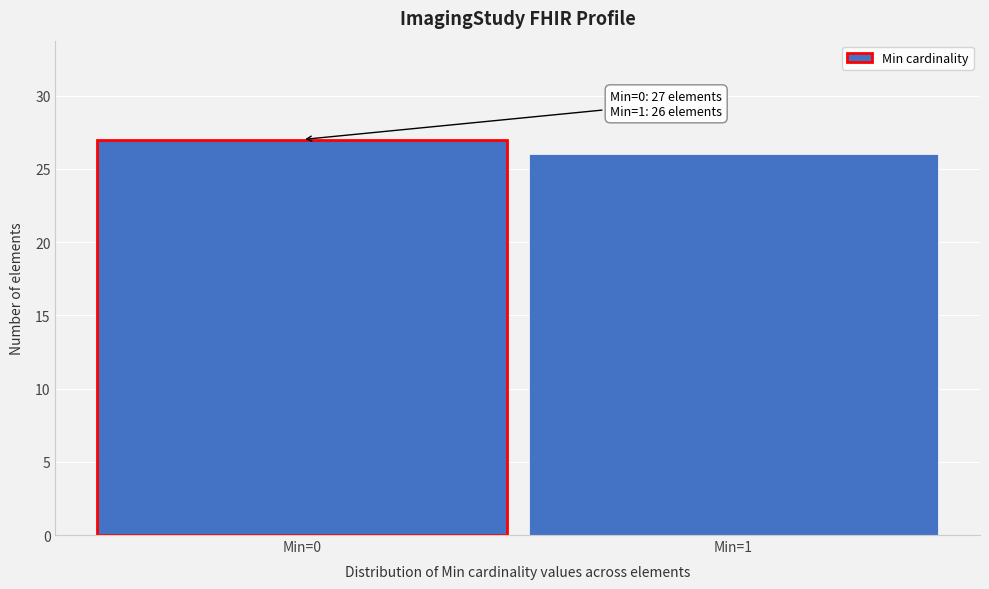

Reading left to right, list all the values displayed in this chart.

27	26